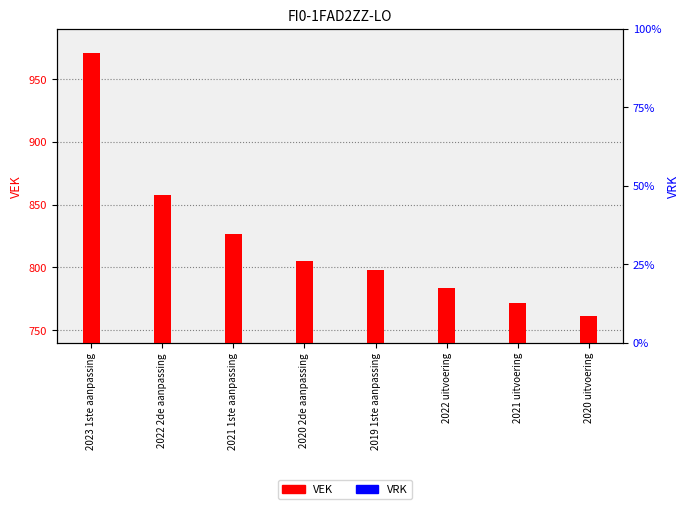

Reading right to left, extract all data points from this chart.

VEK: 2020 uitvoering=761	2021 uitvoering=772	2022 uitvoering=784	2019 1ste aanpassing=798	2020 2de aanpassing=805	2021 1ste aanpassing=827	2022 2de aanpassing=858	2023 1ste aanpassing=971
VRK: 2020 uitvoering=0	2021 uitvoering=0	2022 uitvoering=0	2019 1ste aanpassing=0	2020 2de aanpassing=0	2021 1ste aanpassing=0	2022 2de aanpassing=0	2023 1ste aanpassing=0